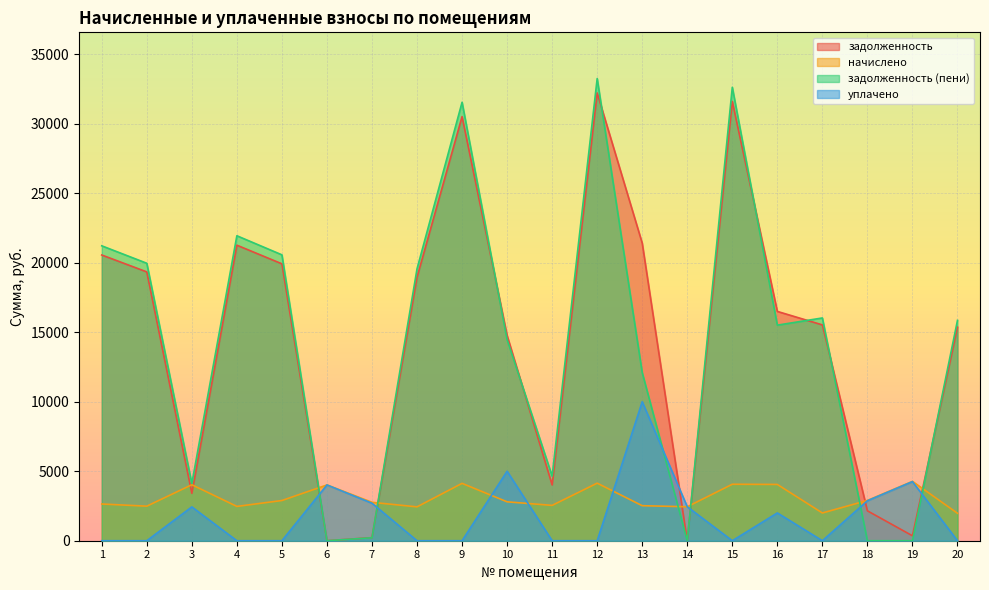

Rank the series at 13 from highest to lowest value.

задолженность, задолженность (пени), уплачено, начислено